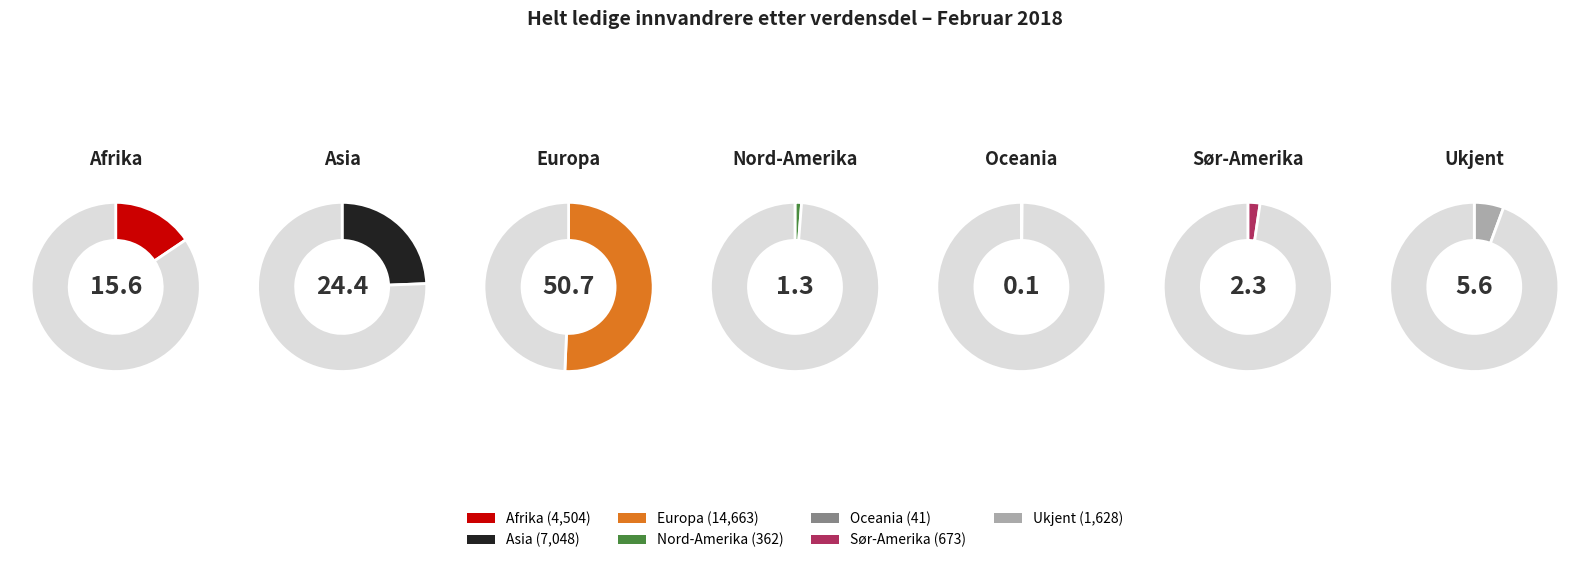

Is the sum of Europa and Sør-Amerika greater than half?

Yes